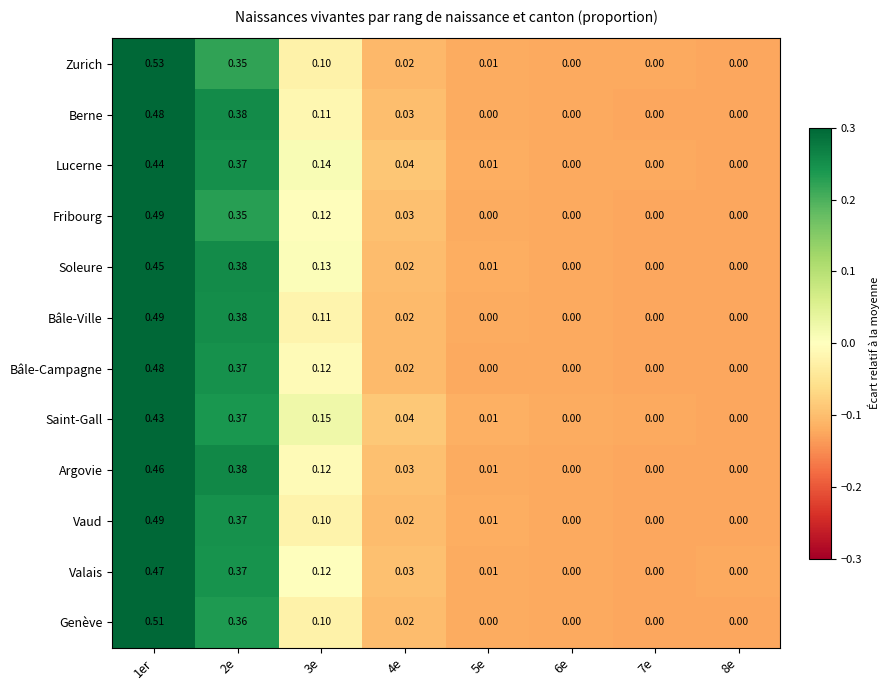

Which series has the largest range (max minus min)?

Zurich